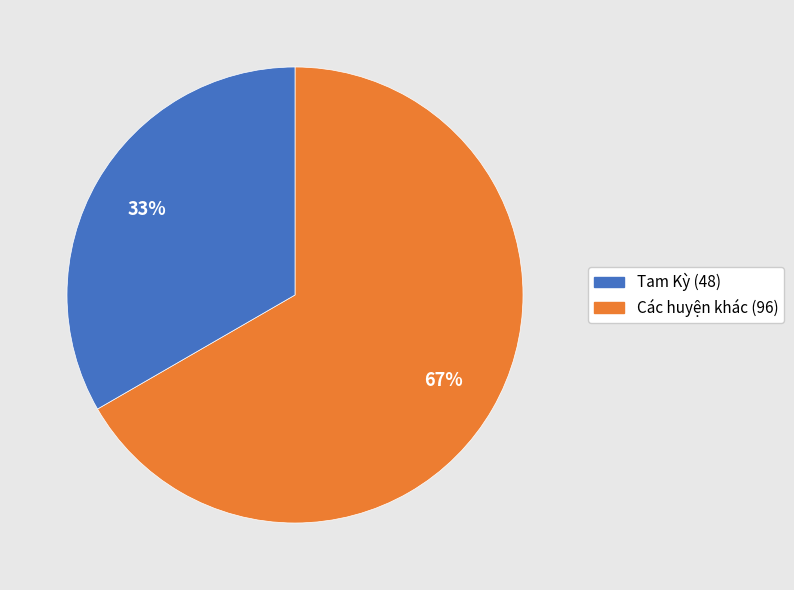

Is there any slice that represents more than half of the pie?

Yes